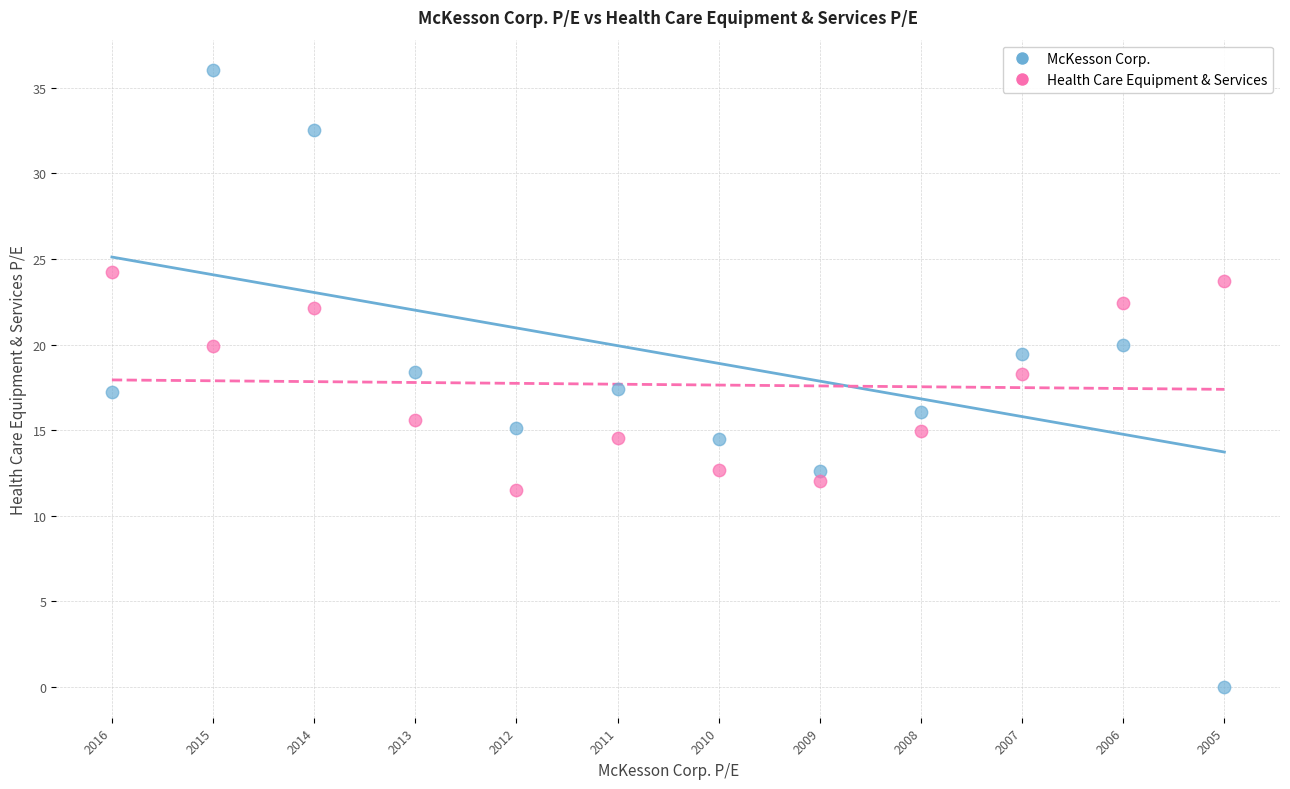

Across all data points, what is the range of Y values (max minus min)?

36.0